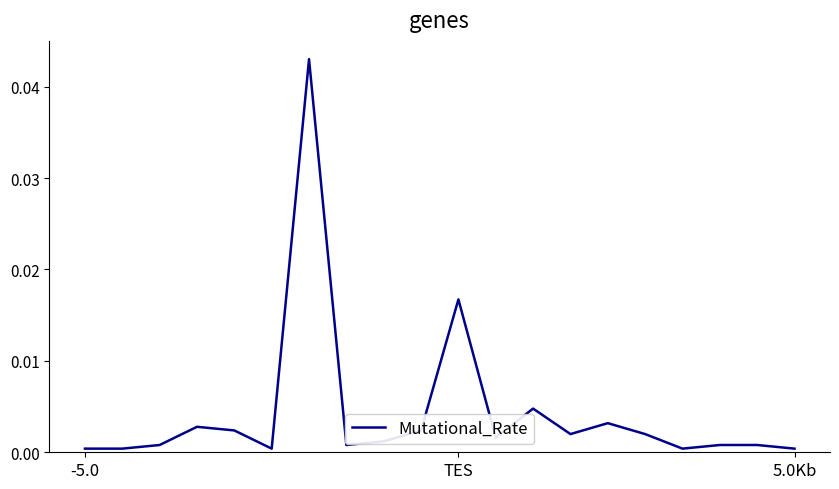

True or false: there are more than 0 points higher than both neighbors.

True